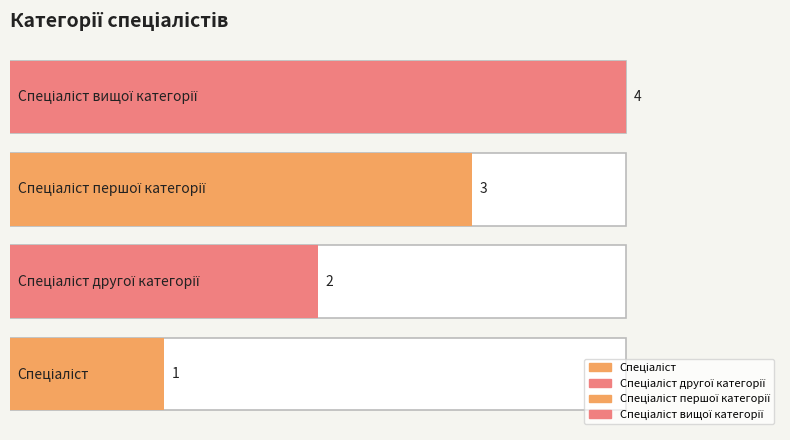

What is the difference between the second highest and minimum values?

2